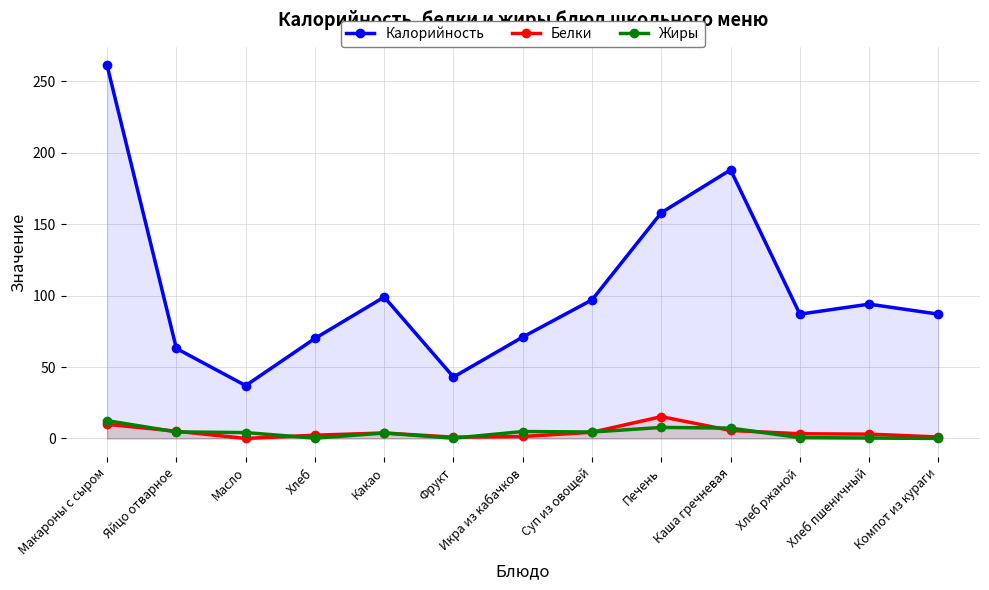

Reading left to right, what are all the values shown in this chart?

Калорийность: Макароны с сыром=261.0	Яйцо отварное=63.0	Масло=37.0	Хлеб=70.0	Какао=99.0	Фрукт=43.0	Икра из кабачков=71.0	Суп из овощей=97.0	Печень=158.0	Каша гречневая=188.0	Хлеб ржаной=87.0	Хлеб пшеничный=94.0	Компот из кураги=87.0
Белки: Макароны с сыром=9.9	Яйцо отварное=5.1	Масло=0.0	Хлеб=2.3	Какао=3.9	Фрукт=0.9	Икра из кабачков=1.4	Суп из овощей=4.4	Печень=15.3	Каша гречневая=5.6	Хлеб ржаной=3.3	Хлеб пшеничный=3.0	Компот из кураги=1.0
Жиры: Макароны с сыром=12.5	Яйцо отварное=4.6	Масло=4.1	Хлеб=0.2	Какао=3.8	Фрукт=0.2	Икра из кабачков=4.9	Суп из овощей=4.5	Печень=7.7	Каша гречневая=7.3	Хлеб ржаной=0.6	Хлеб пшеничный=0.3	Компот из кураги=0.0